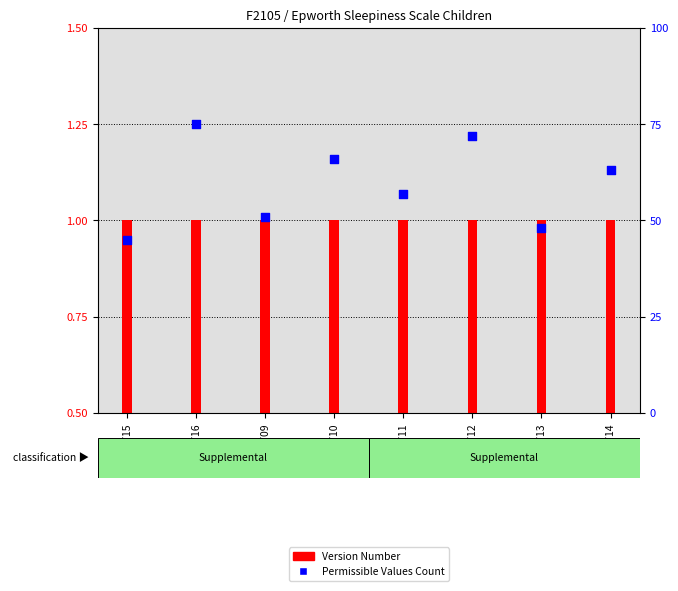

Which series has the widest spread of Y values?

Permissible Values Count